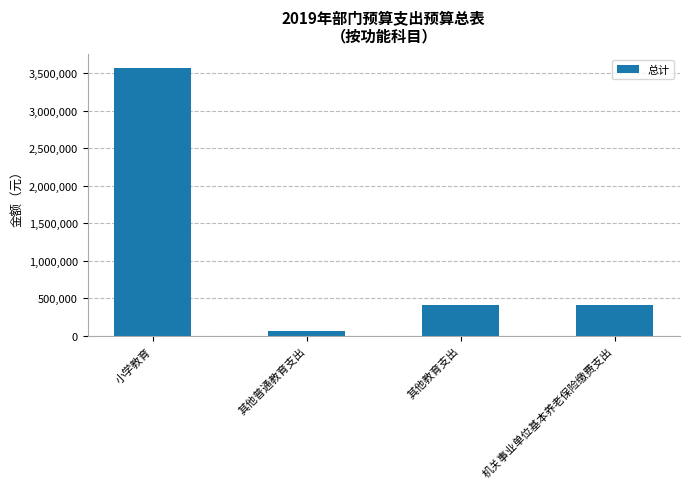

Are the bars horizontal?

No